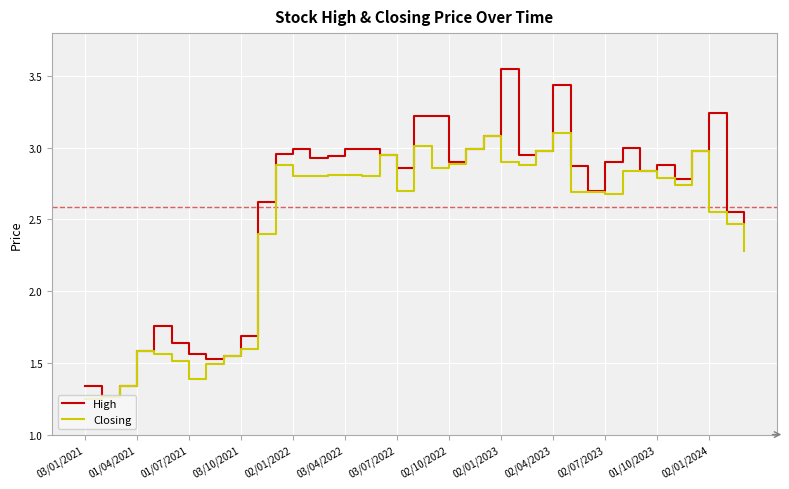

What are all the series names shown in the legend?

High, Closing